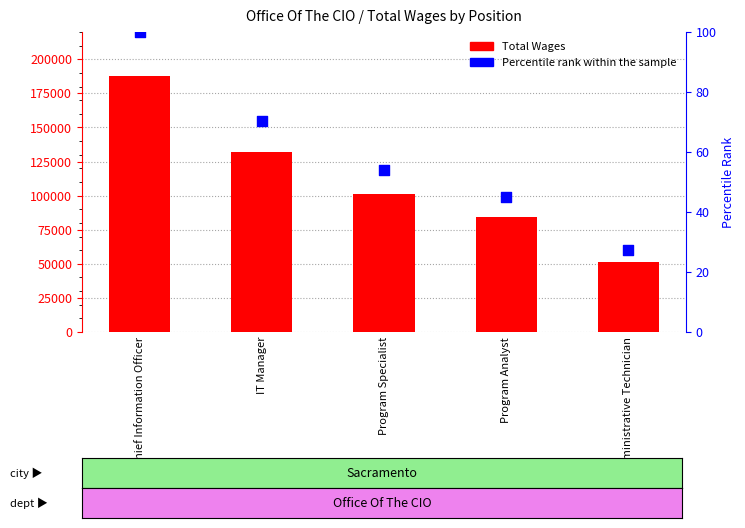

What is the total value across all series at IT Manager?

131827.2